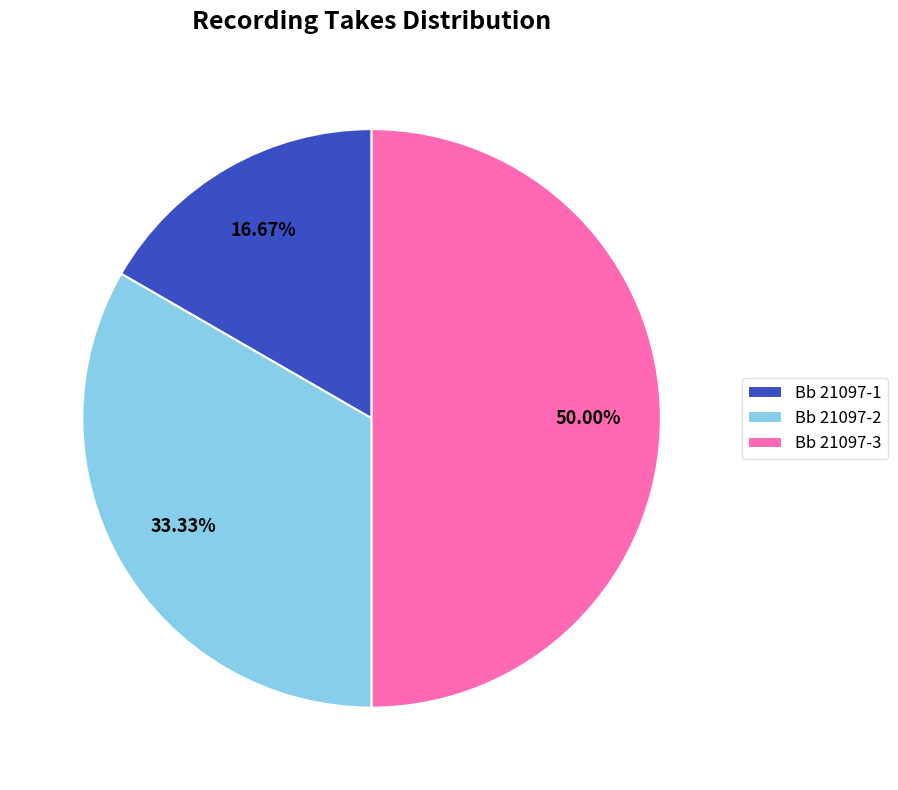

To the nearest percent, what is the combined percentage of Bb 21097-2 and Bb 21097-3?

83%